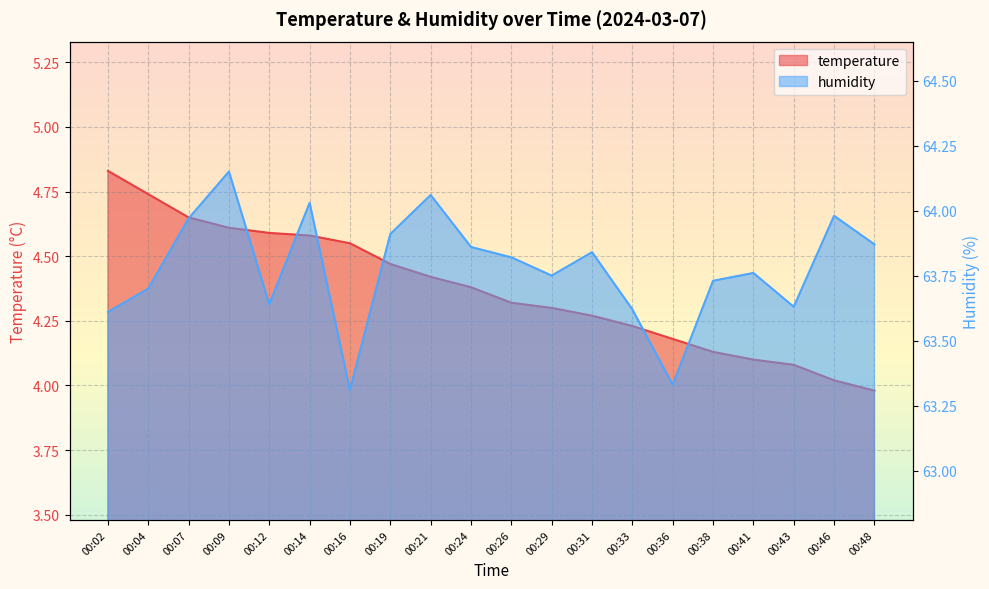

What is the total value across all series at 00:12?

68.2